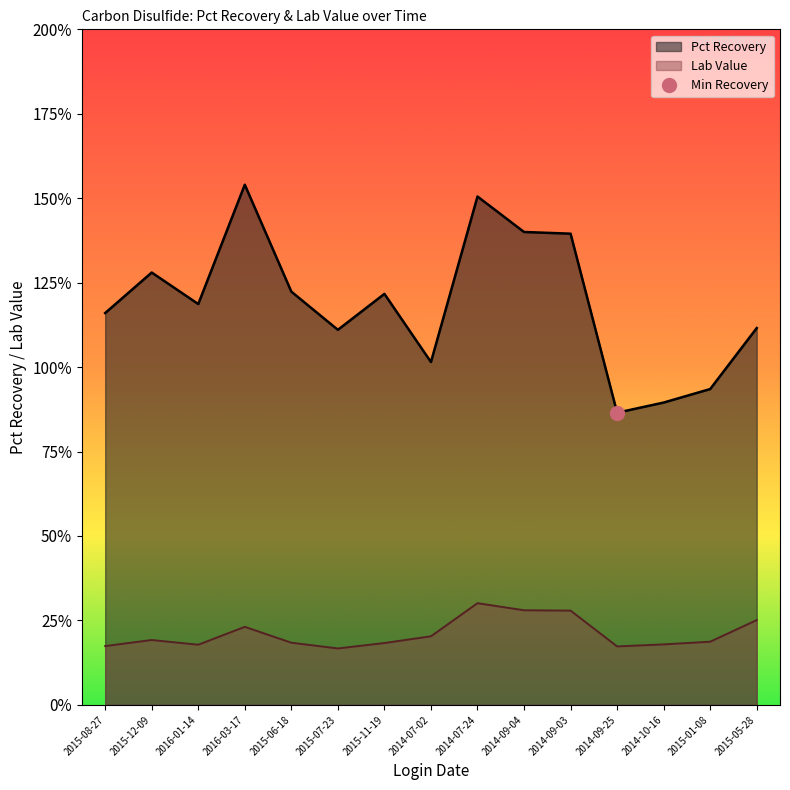

True or false: Lab Value has more than 1 interior local peaks.

True